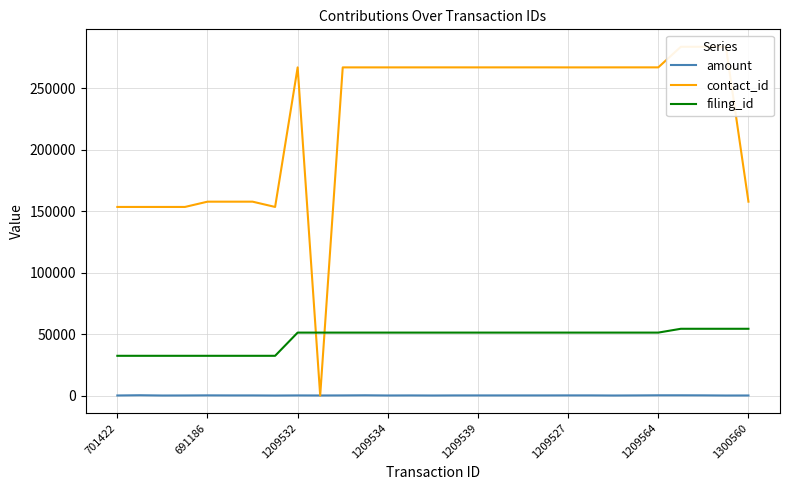

List the series in order of their peak value, highest first.

contact_id, filing_id, amount